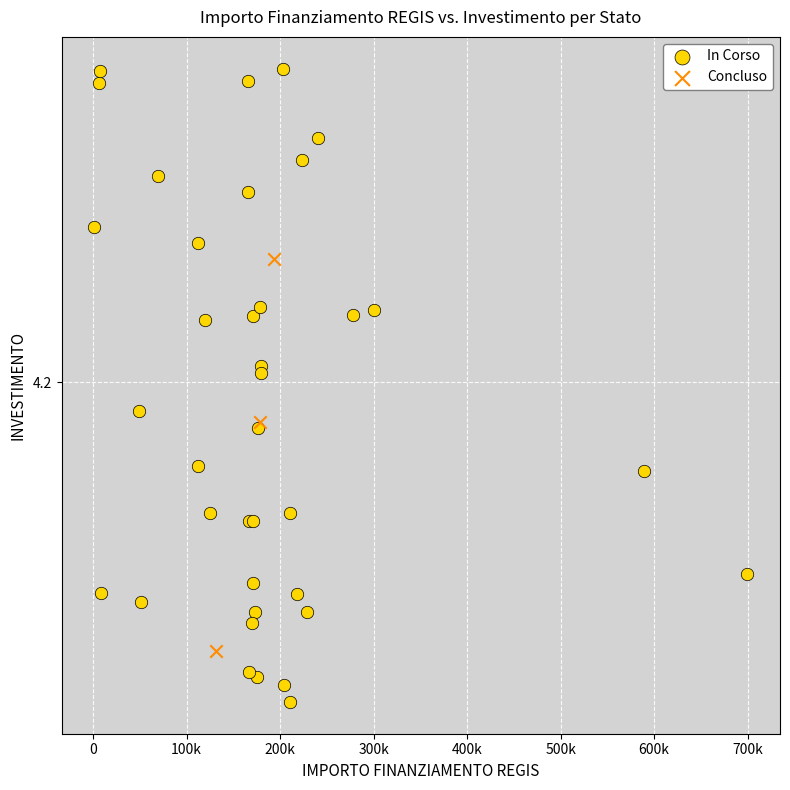

What are all the series names shown in the legend?

In Corso, Concluso